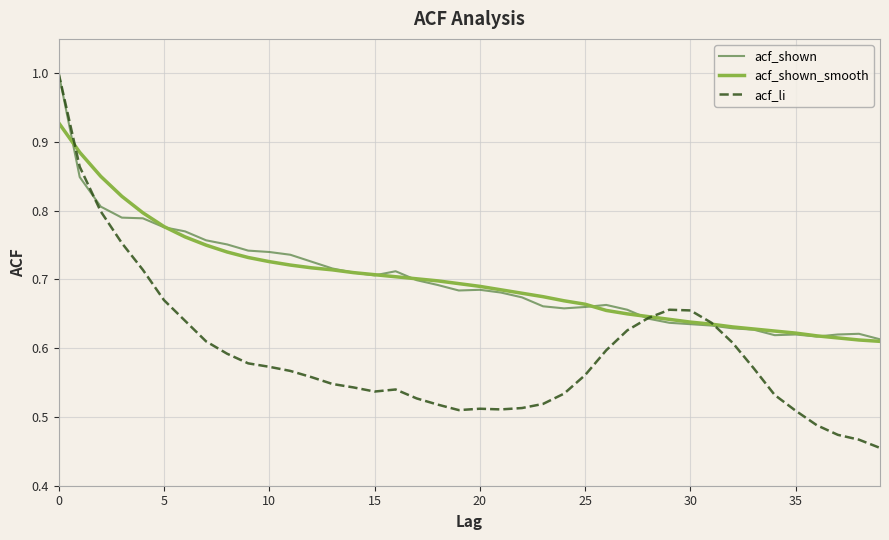

What is the maximum value shown in the chart?

1.0